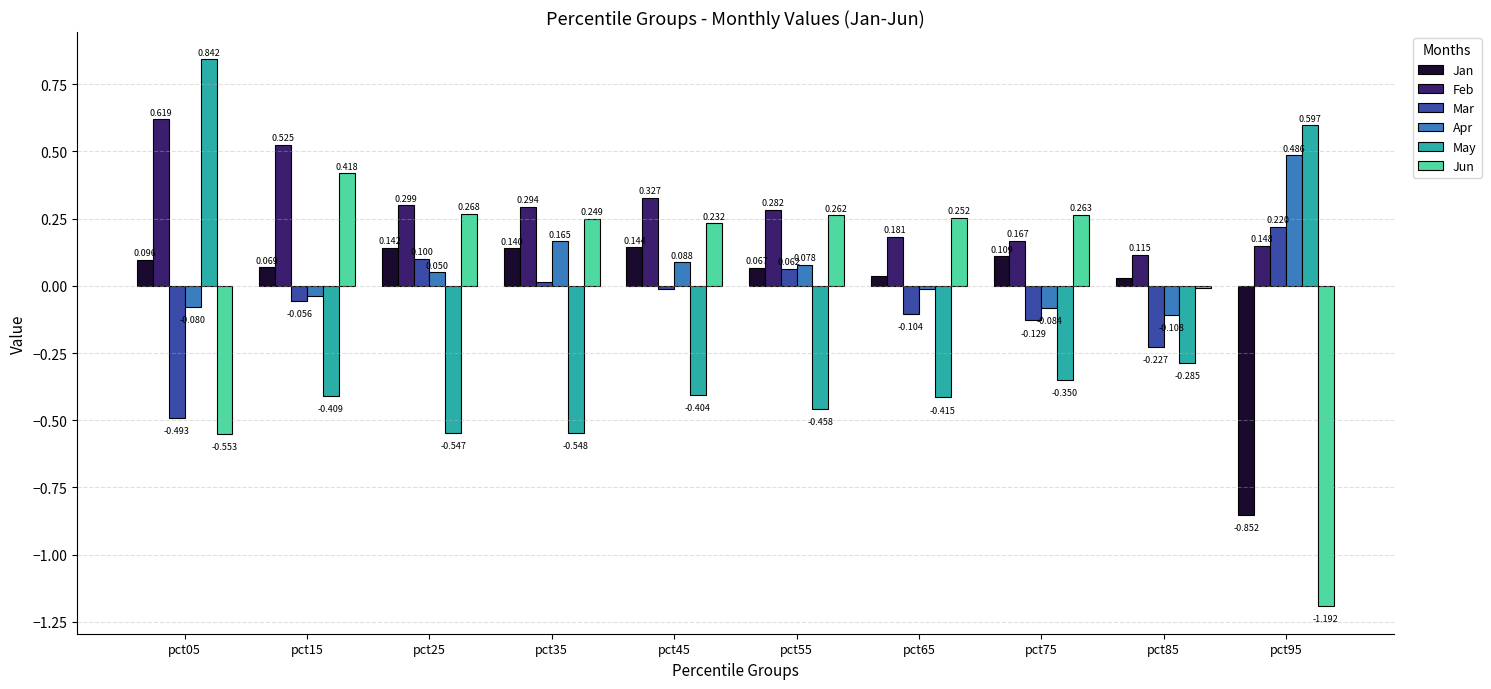

At pct45, list the series in order from smallest to largest.

May, Mar, Apr, Jan, Jun, Feb